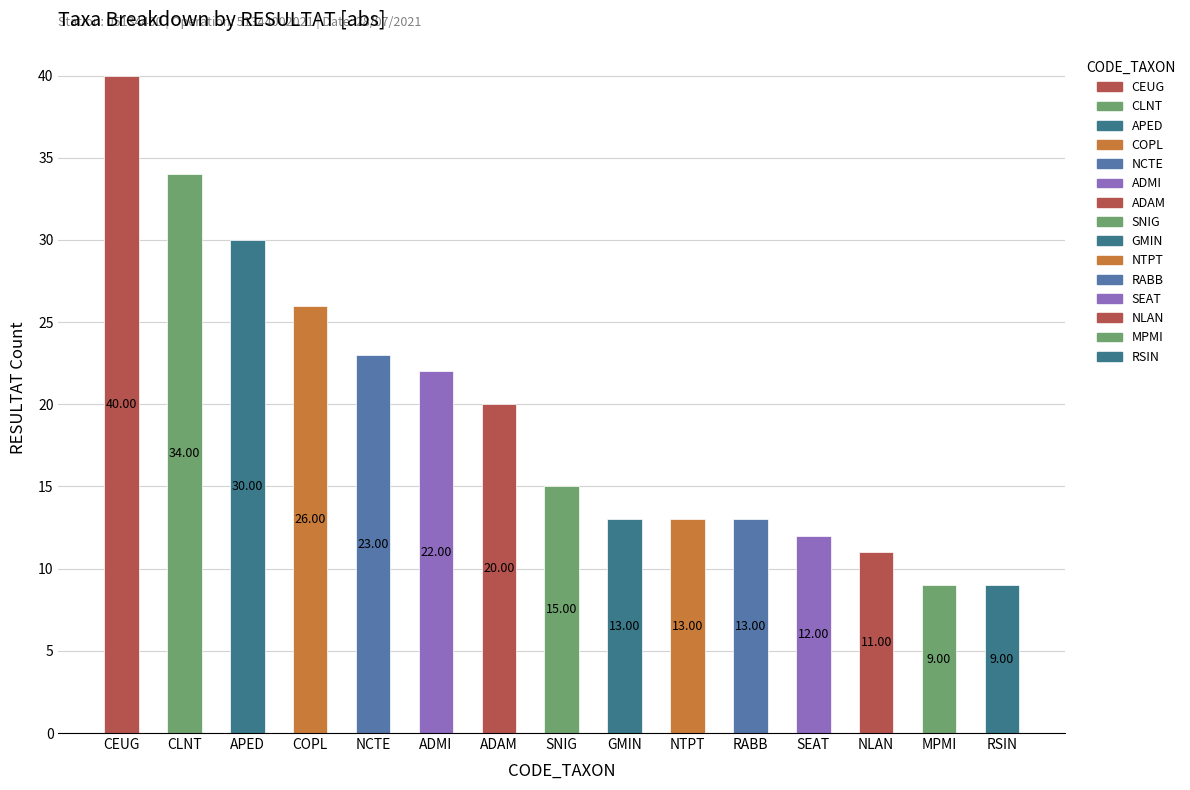

Between ADAM and GMIN, which is larger?

ADAM